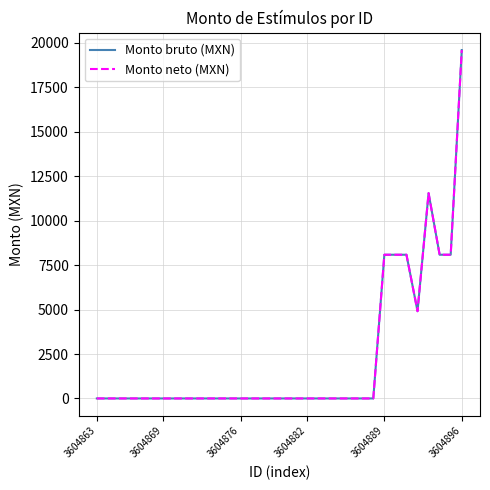

Is this an area chart (filled region under the line)?

No